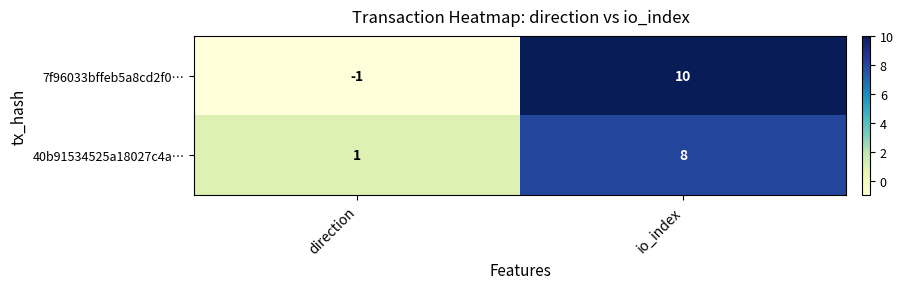

At how many categories does at least one series exceed 9?

1